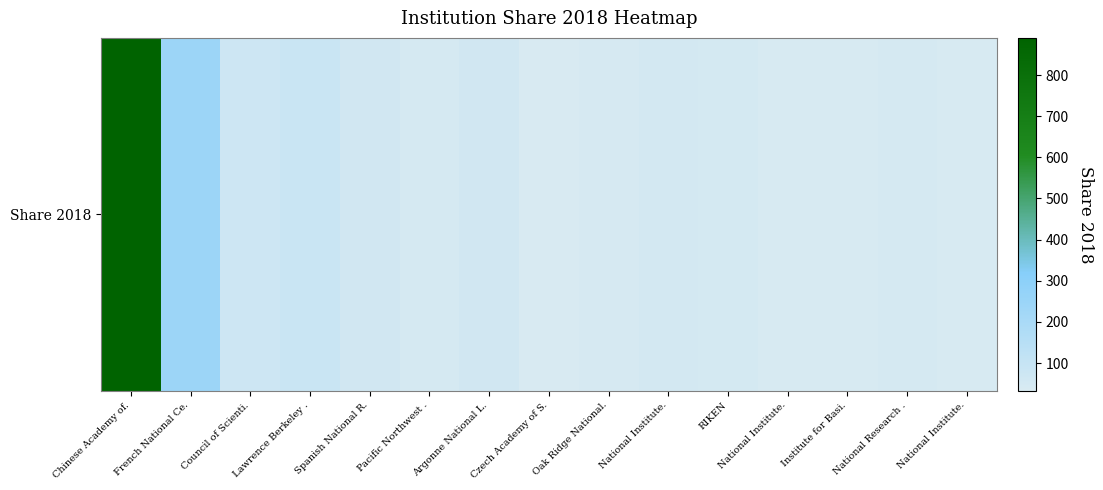

Where is the data nearest to the value 461?

French National Ce.